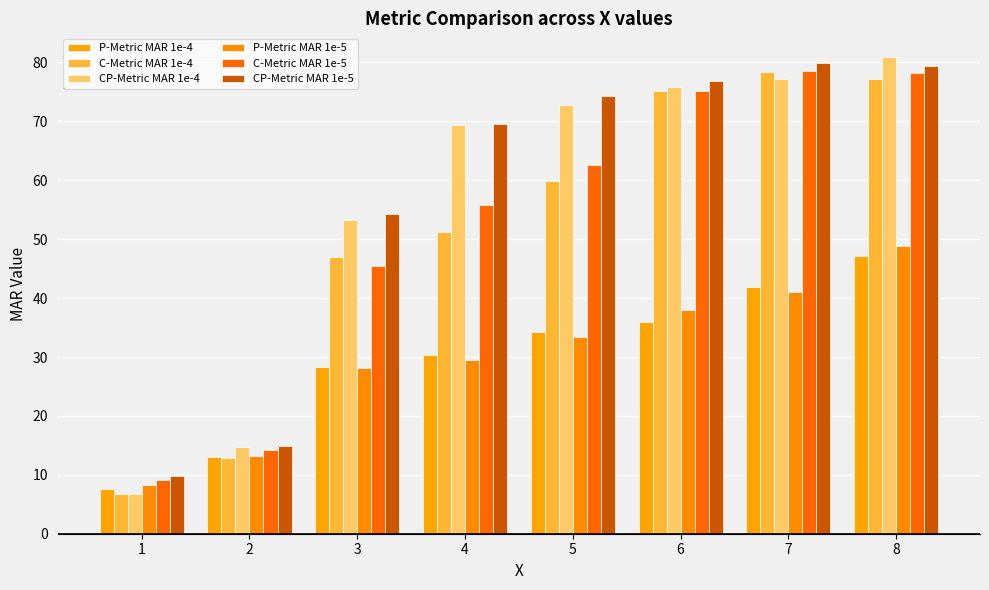

Is it true that P-Metric MAR 1e-4 equals 36.0 at 6?

True